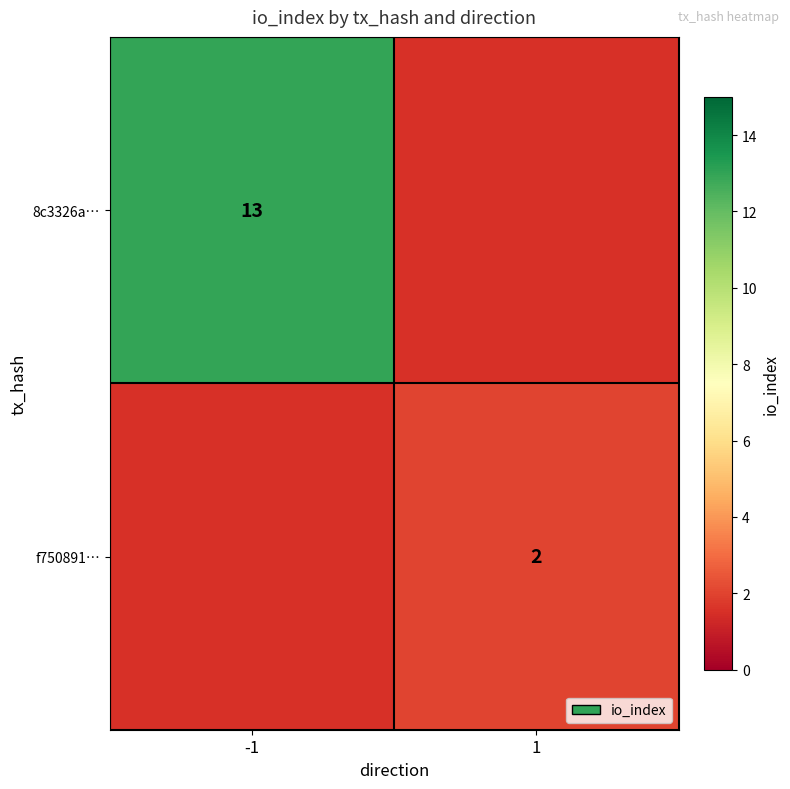

Is it true that f750891… equals 2 at 1?

True